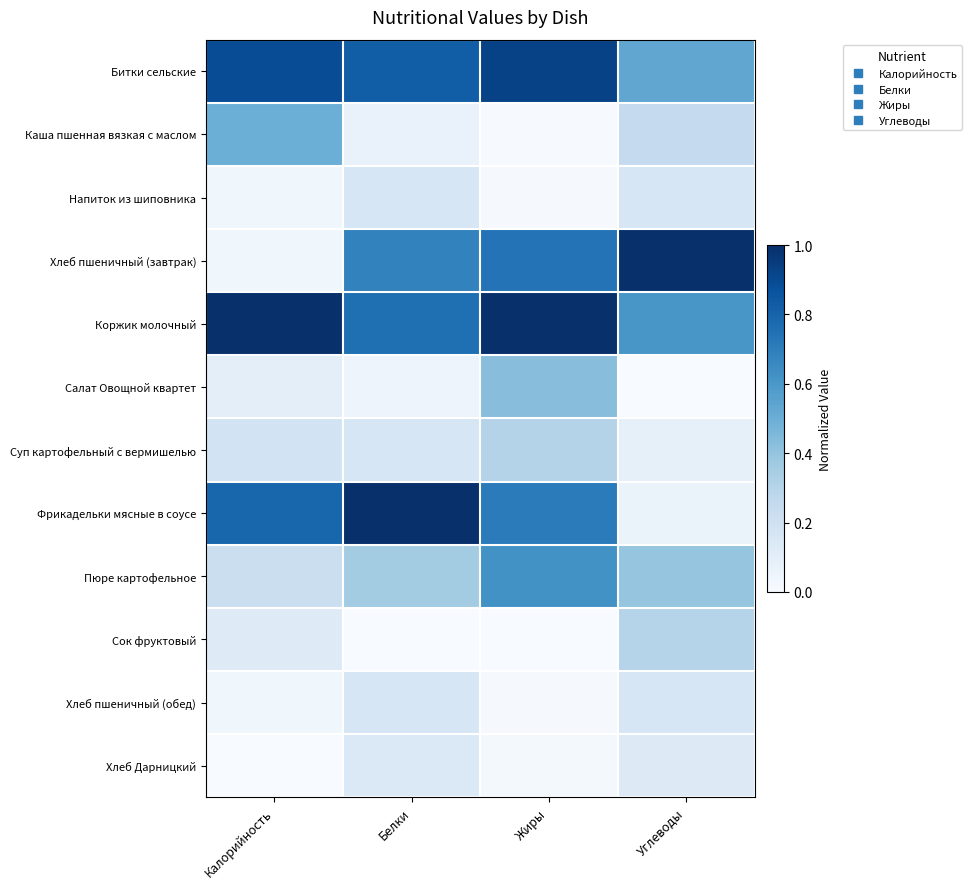

At which category is the sum across all series the highest?

Жиры